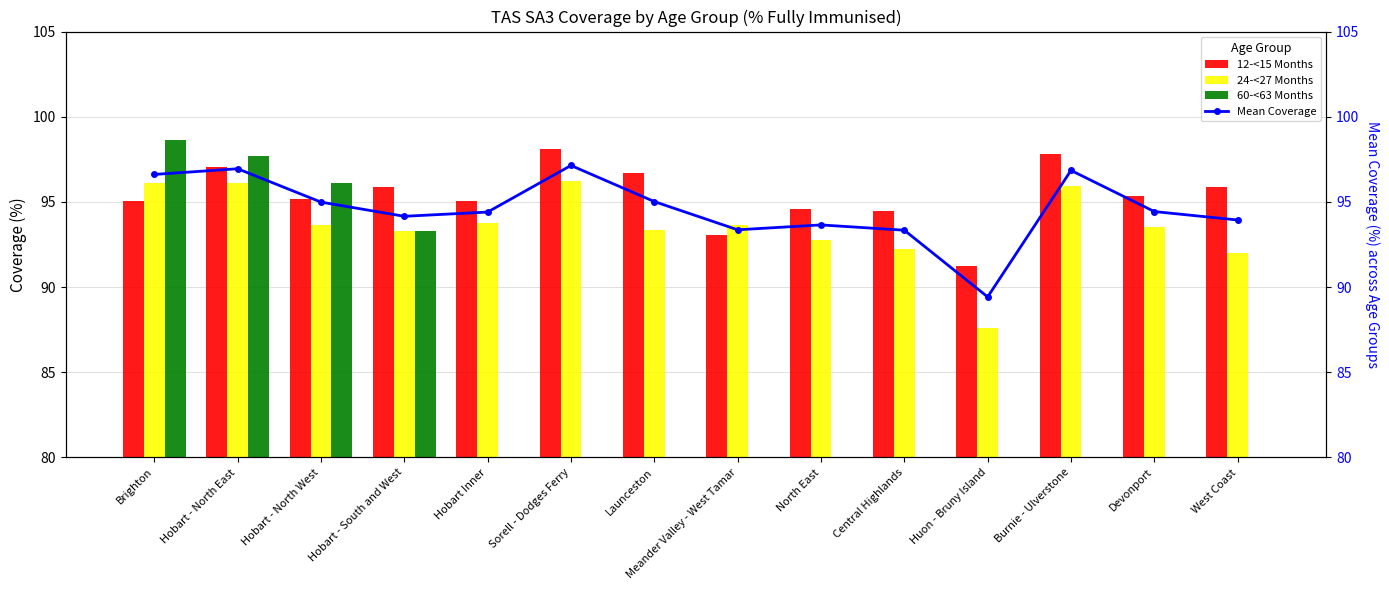

How many data points does each series have?

14